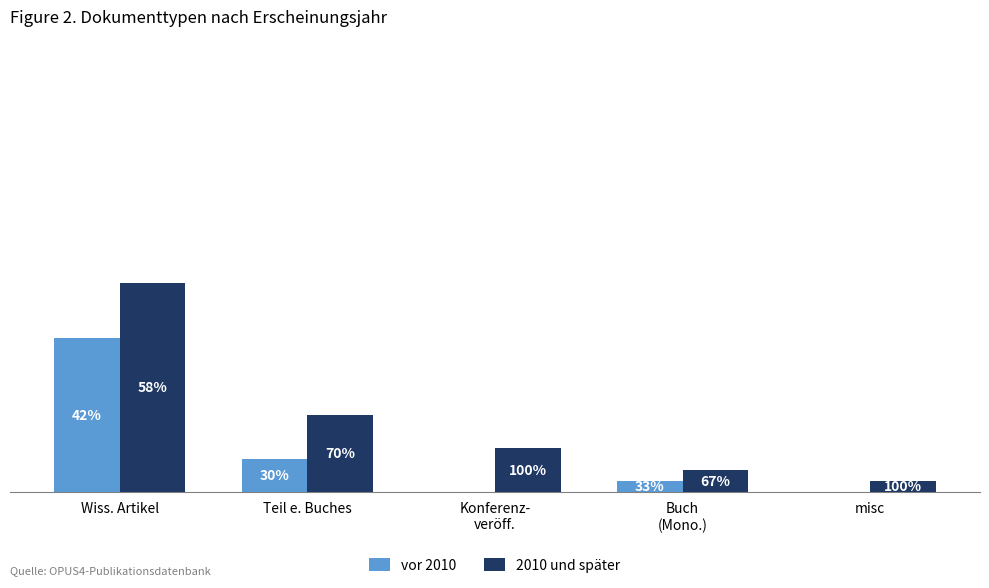

Reading right to left, list all the values displayed in this chart.

vor 2010: misc=0	Buch
(Mono.)=1	Konferenz-
veröff.=0	Teil e. Buches=3	Wiss. Artikel=14
2010 und später: misc=1	Buch
(Mono.)=2	Konferenz-
veröff.=4	Teil e. Buches=7	Wiss. Artikel=19